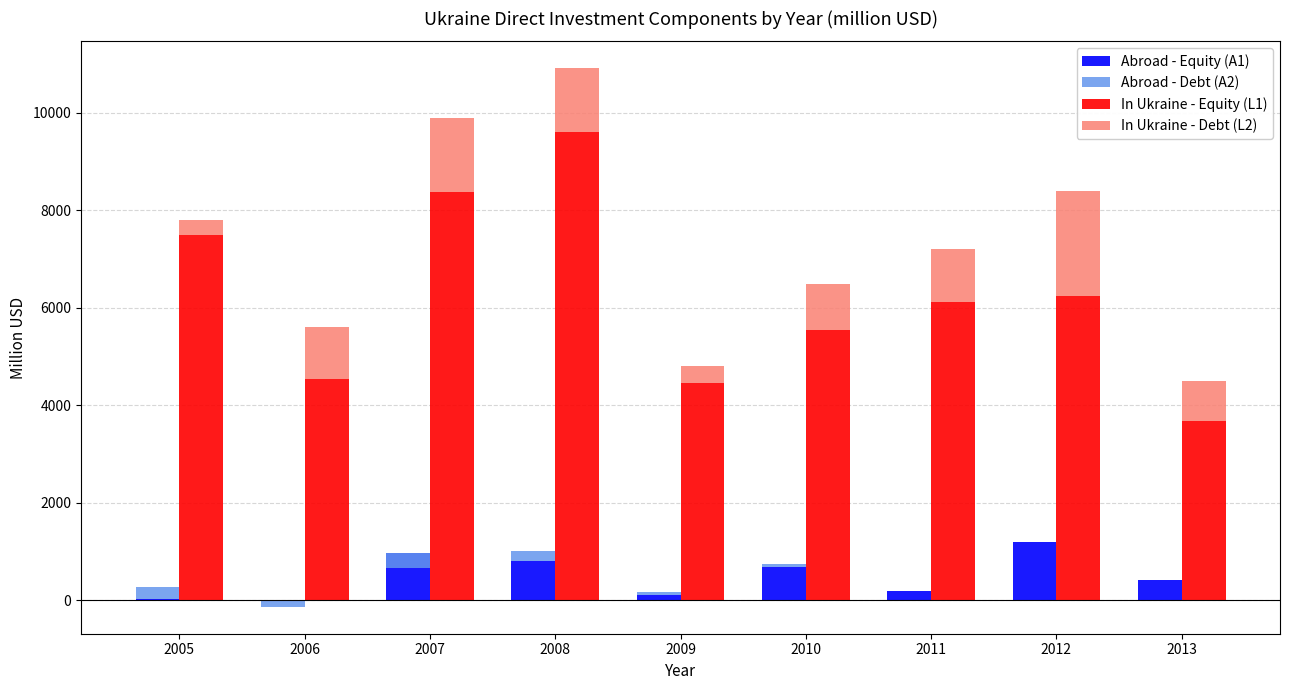

What are all the series names shown in the legend?

Abroad - Equity (A1), Abroad - Debt (A2), In Ukraine - Equity (L1), In Ukraine - Debt (L2)